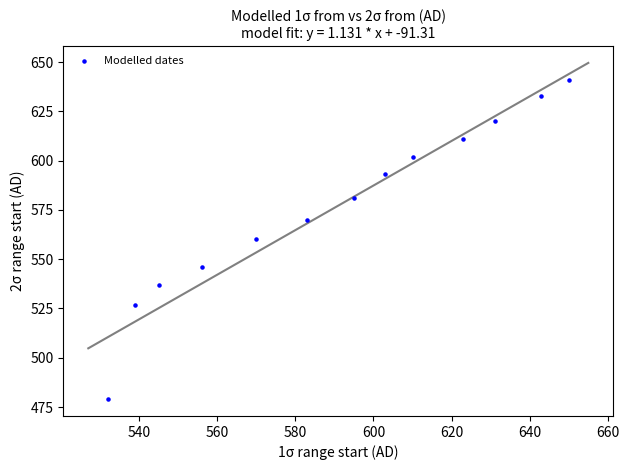

What is the range of Y values (max minus min)?

162